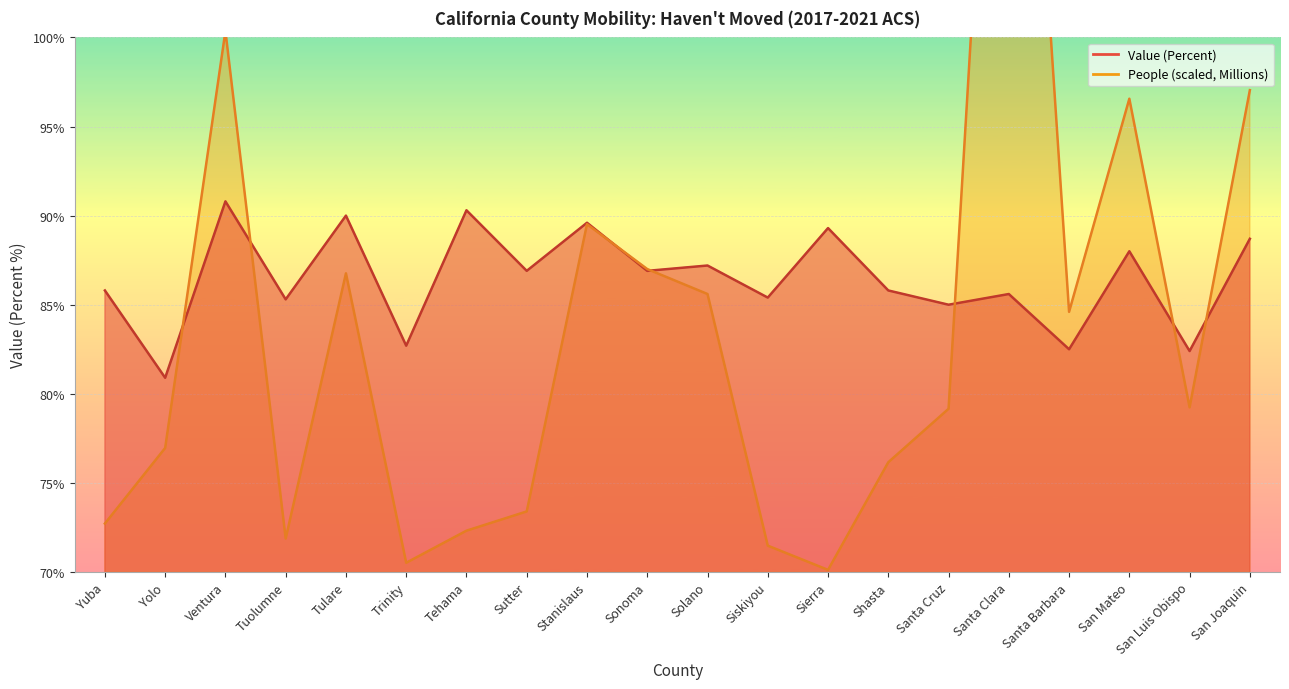

How many interior local peaks does the People (Millions) series have?

5